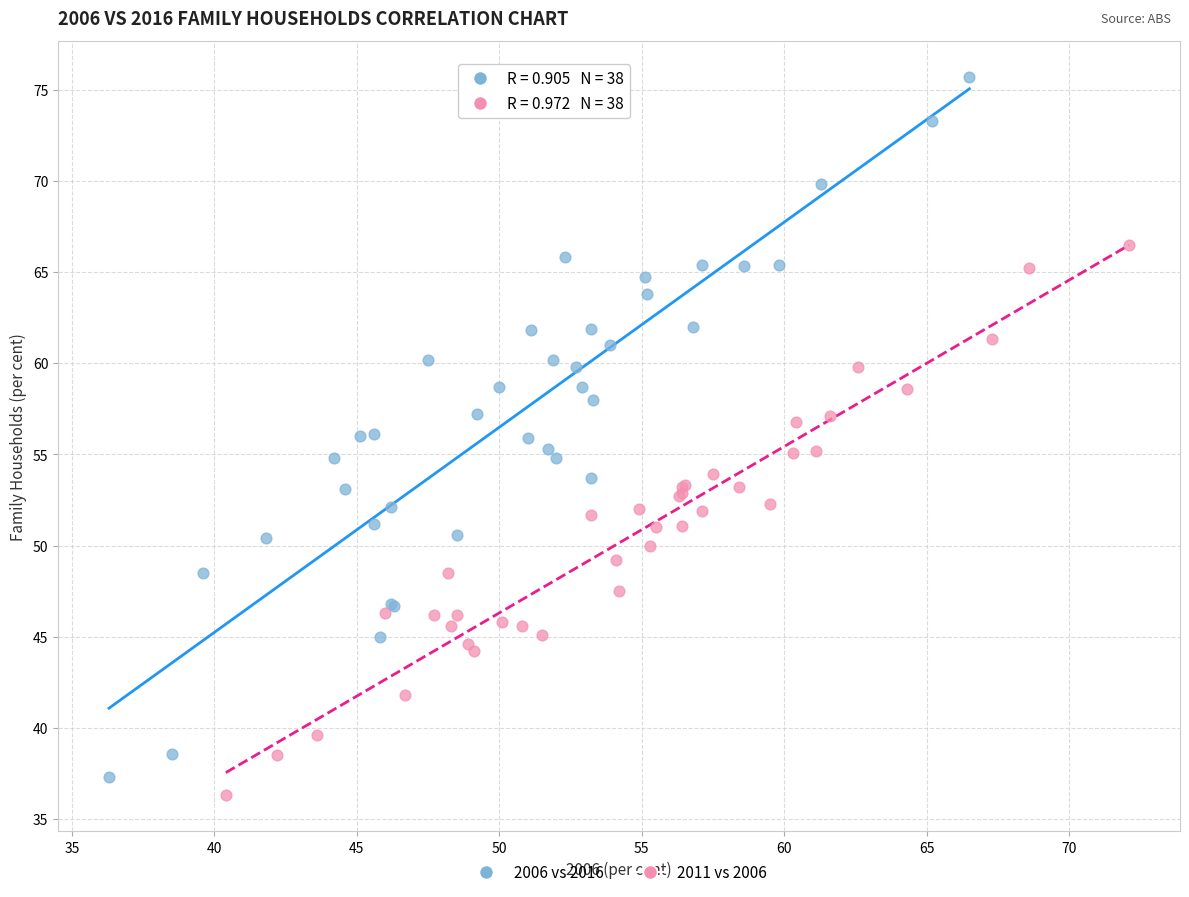

What are all the series names shown in the legend?

2006 vs 2016, 2011 vs 2006